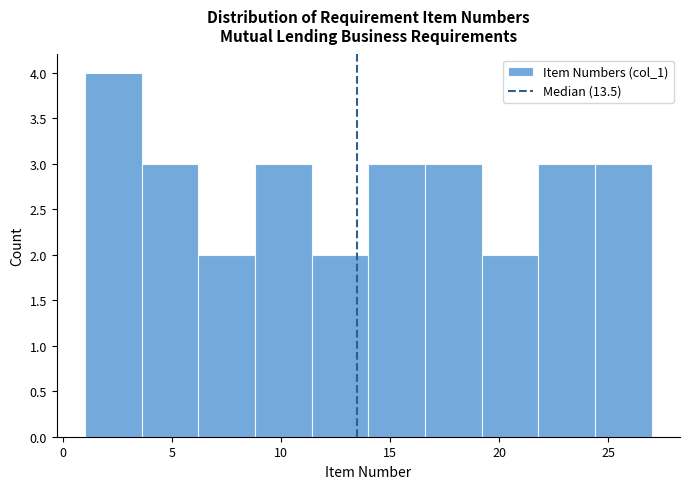

Reading left to right, transcribe this chart: for each bar, give the range it covers on the x-axis and its height. Neither the bar edges nor the heights are printed on the chart, so give them approximately, as read against the axes.

1.0 to 3.6: 4
3.6 to 6.2: 3
6.2 to 8.8: 2
8.8 to 11.4: 3
11.4 to 14.0: 2
14.0 to 16.6: 3
16.6 to 19.2: 3
19.2 to 21.8: 2
21.8 to 24.4: 3
24.4 to 27.0: 3